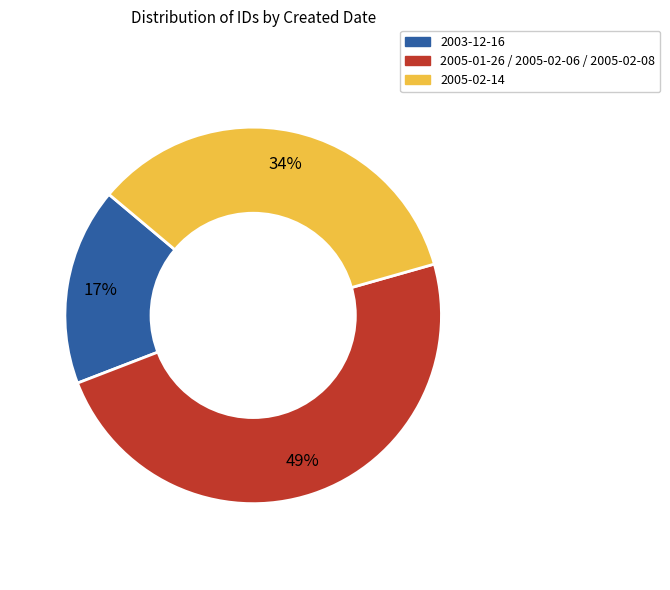

What percentage is the 2003-12-16 slice, to the nearest percent?

17%